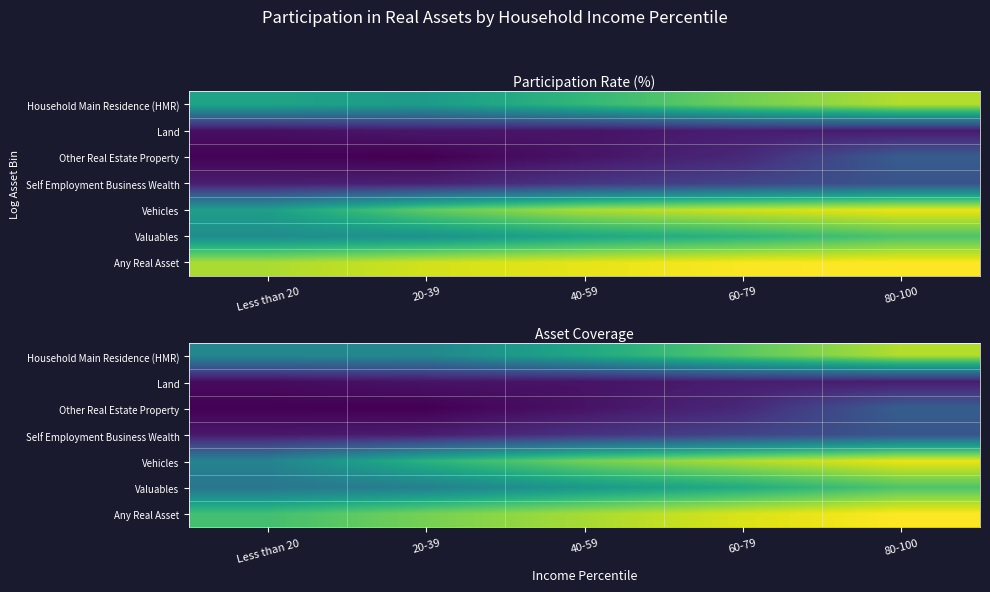

Between 20-39 and 80-100, which is larger?

80-100